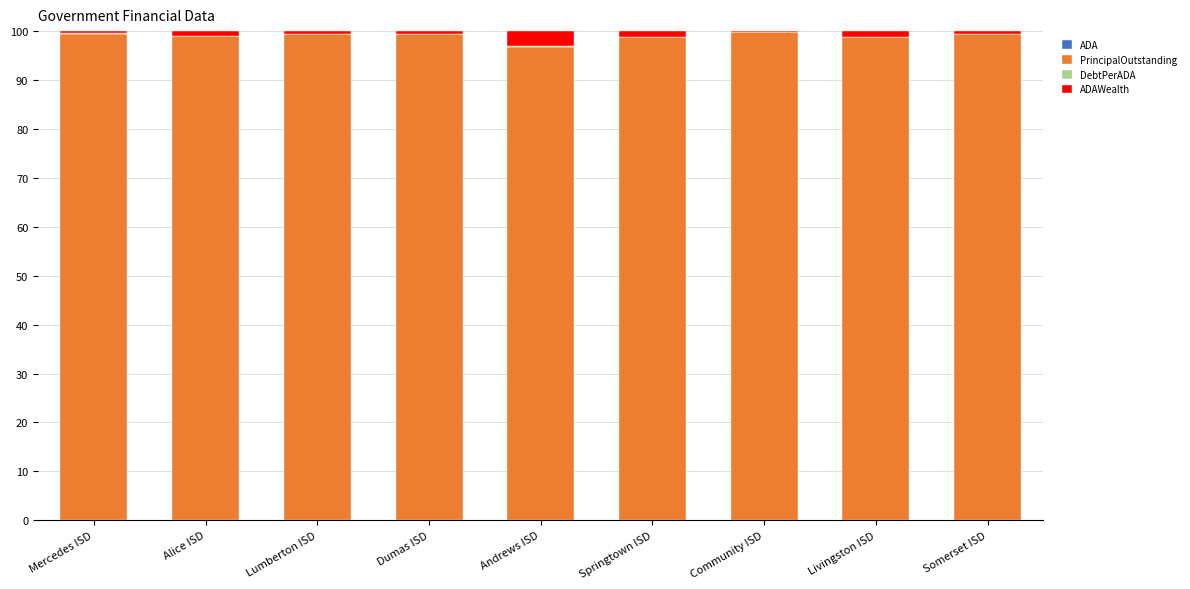

Which series has the largest total across all categories?

PrincipalOutstanding